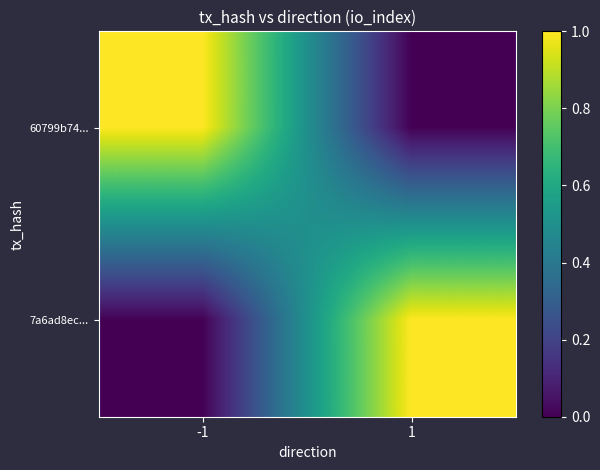

Reading left to right, extract all data points from this chart.

60799b74...: -1=1	1=0
7a6ad8ec...: -1=0	1=1